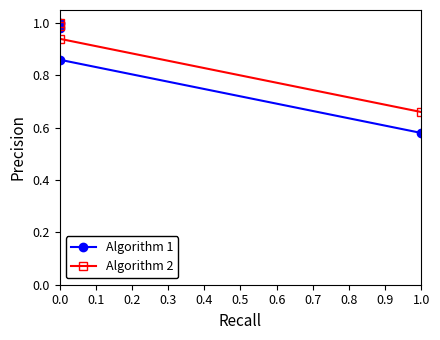

What is the value of the Algorithm 2 point at the 3rd from the left?

0.9